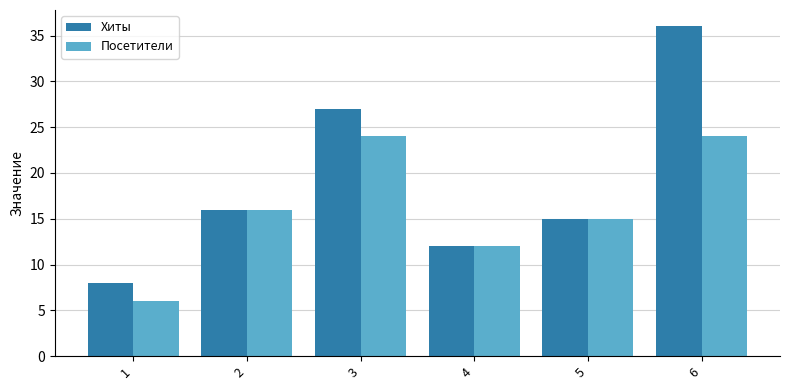

List the series in order of their peak value, lowest first.

Посетители, Хиты